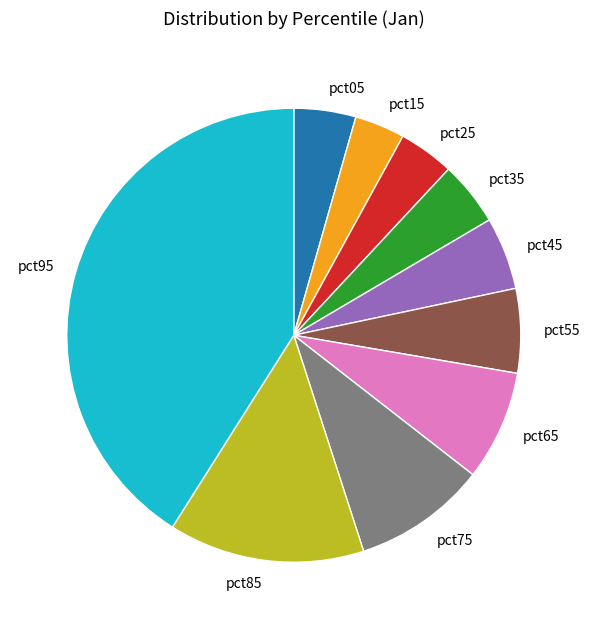

True or false: pct65 accounts for 8% of the total.

True